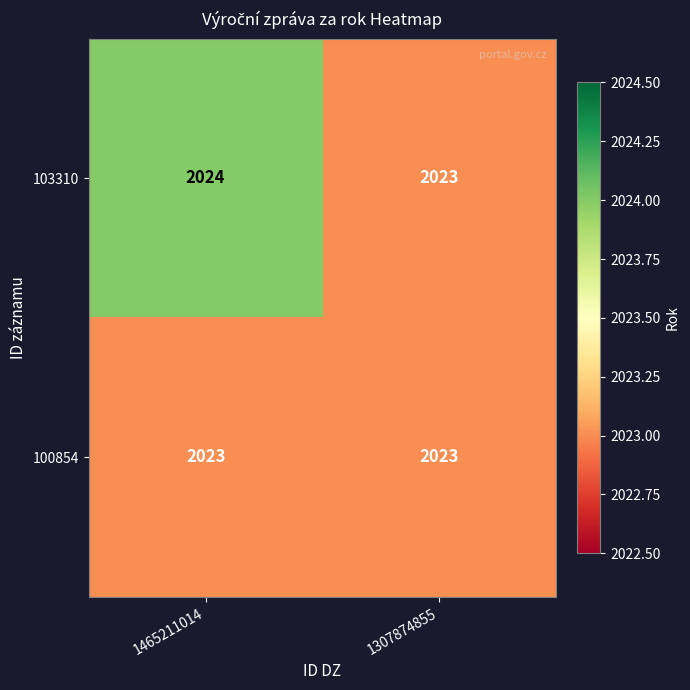

What is the sum of the 103310 values at 1465211014 and 1307874855?

4047